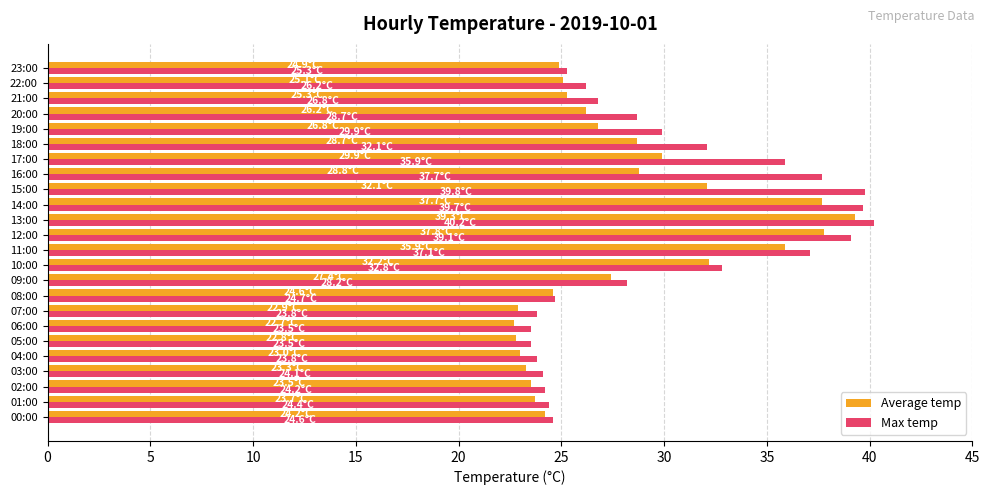

The Max temp series shows 39.1 at 12:00. True or false?

True